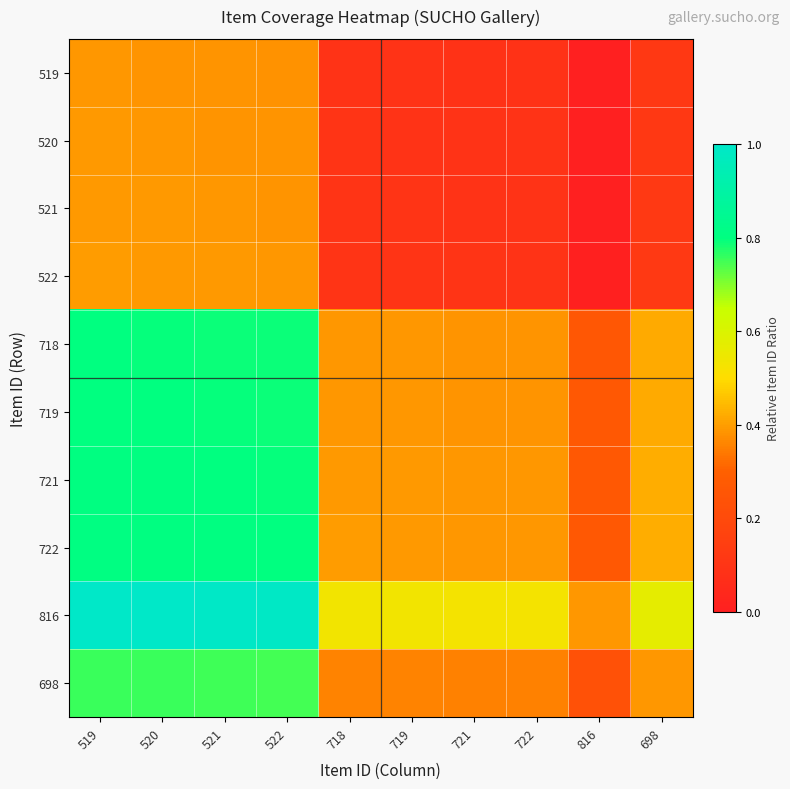

Rank the series by their maximum value, from lowest to highest.

519, 520, 521, 522, 698, 718, 719, 721, 722, 816